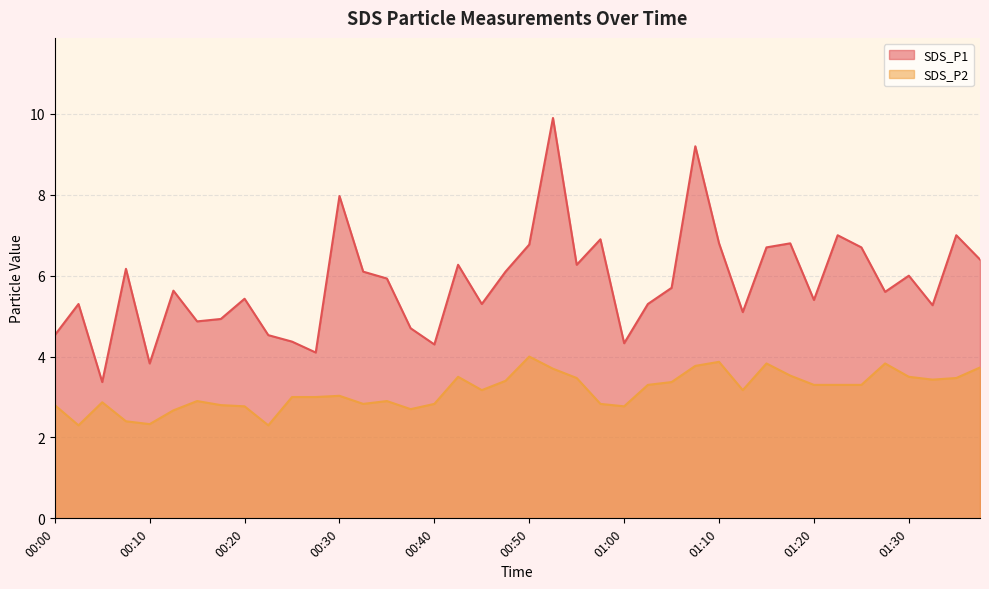

In SDS_P1, how many points are higher than both neighbors (excluding endpoints)?

13